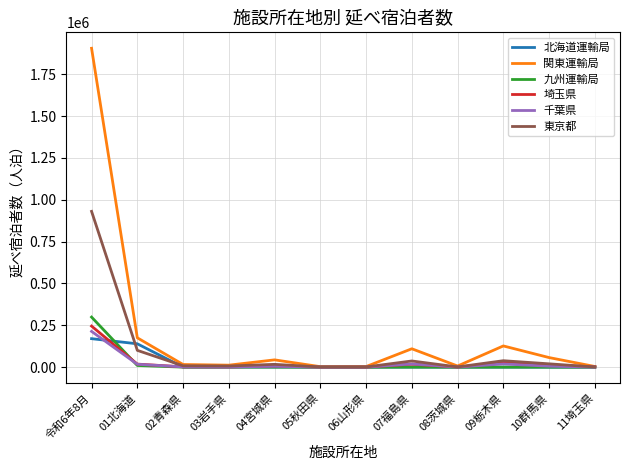

At which category is the sum across all series the highest?

令和6年8月